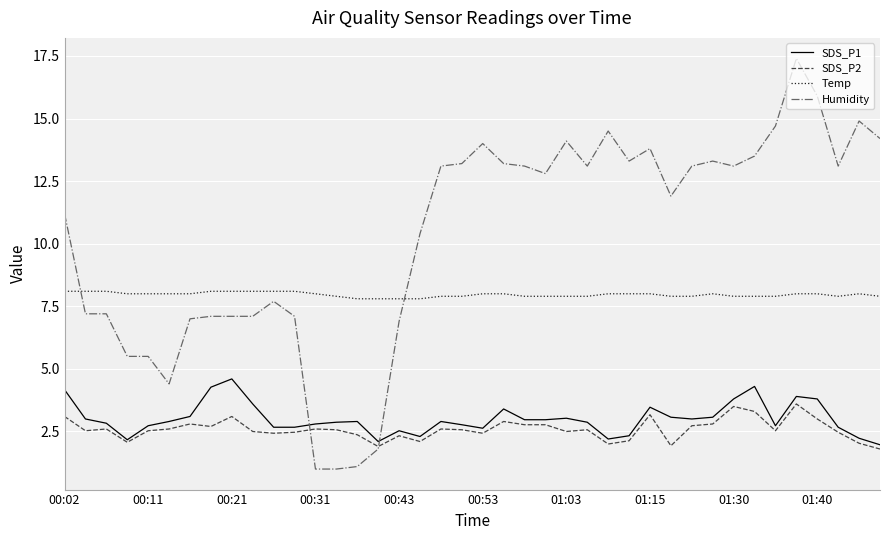

Which series has the largest range (max minus min)?

Humidity